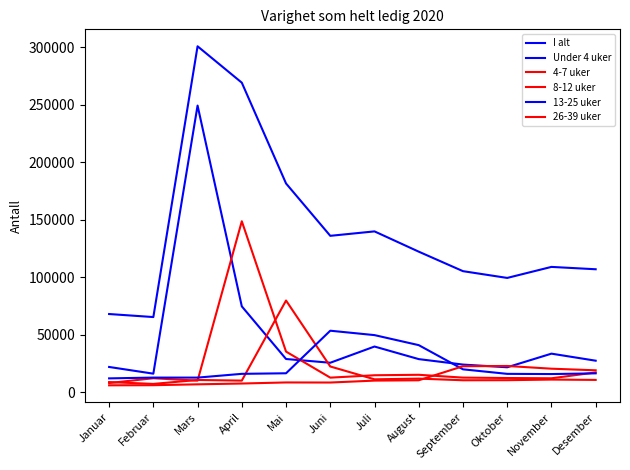

Reading right to left, what are all the values shown in this chart?

I alt: Desember=106941	November=108989	Oktober=99412	September=105289	August=122229	Juli=139838	Juni=135988	Mai=181469	April=269013	Mars=300634	Februar=65416	Januar=68050
Under 4 uker: Desember=27513	November=33633	Oktober=21792	September=24149	August=28891	Juli=39813	Juni=25734	Mai=28986	April=74711	Mars=249149	Februar=16244	Januar=22067
4-7 uker: Desember=17300	November=12234	Oktober=12465	September=12821	August=15268	Juli=14863	Juni=12790	Mai=35418	April=148632	Mars=10201	Februar=12257	Januar=8117
8-12 uker: Desember=10816	November=11111	Oktober=10579	September=10516	August=11951	Juli=11337	Juni=22483	Mai=79787	April=10217	Mars=10771	Februar=7344	Januar=8945
13-25 uker: Desember=16524	November=15901	Oktober=16079	September=20021	August=41024	Juli=49738	Juni=53561	Mai=16582	April=16092	Mars=12821	Februar=12838	Januar=12148
26-39 uker: Desember=19168	November=20564	Oktober=22928	September=22695	August=10499	Juli=10212	Juni=8553	Mai=8617	April=7685	Mars=6989	Februar=6228	Januar=6113